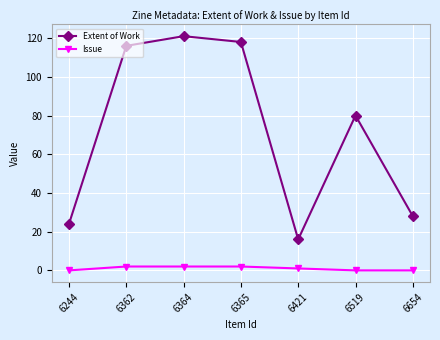

What is the value of the Extent of Work point at the 2nd from the left?

116